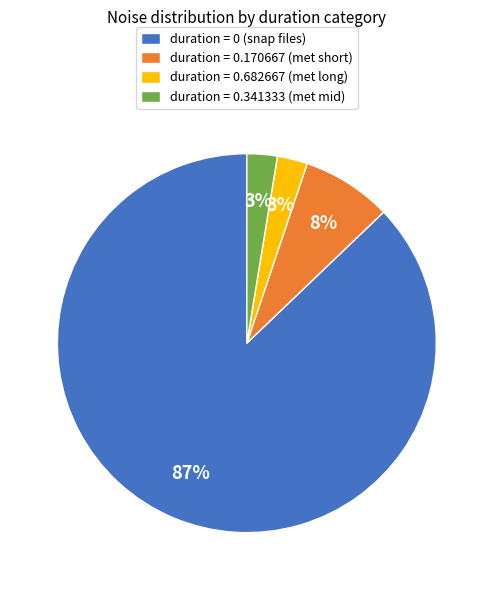

To the nearest percent, what percentage of the pie is duration = 0.682667 (met long)?

3%